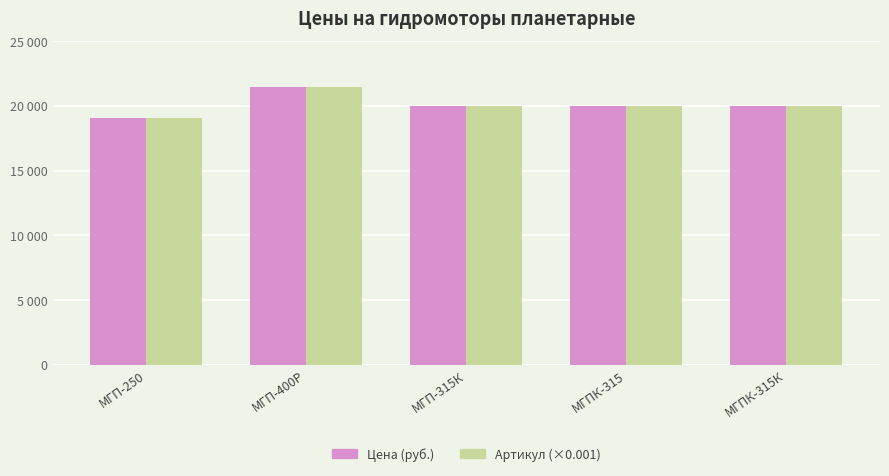

What is the sum of the Артикул (×0.001) values at МГП-250 and МГПК-315?

39121